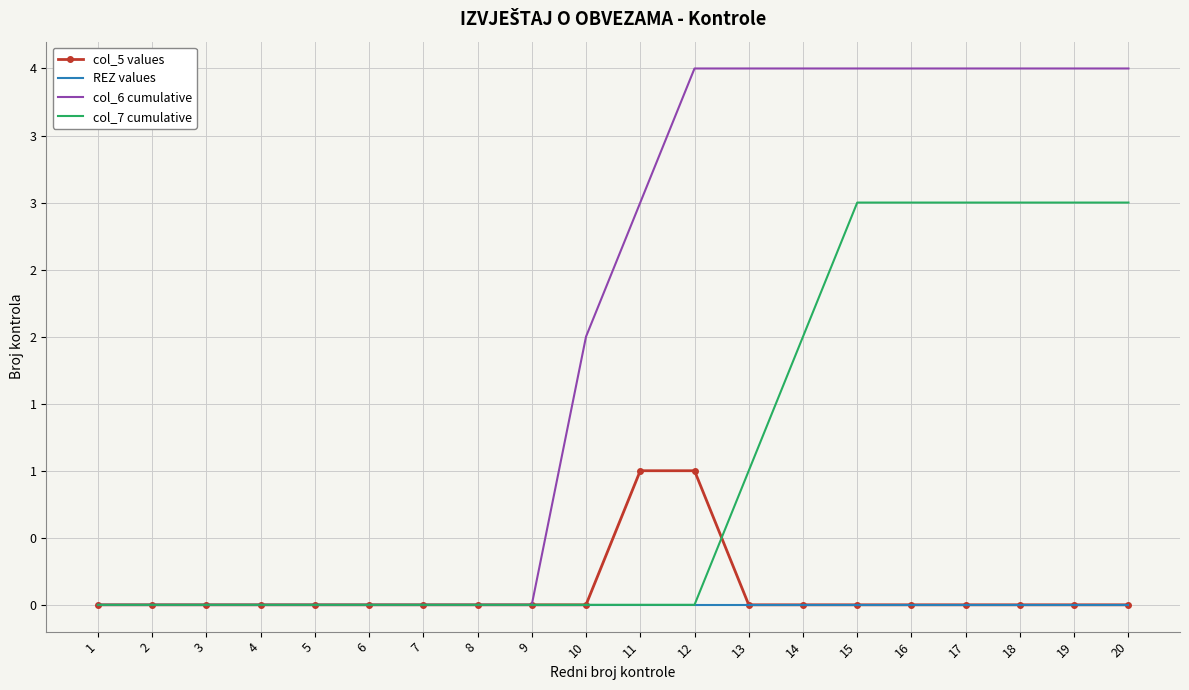

What are all the series names shown in the legend?

col_5 values, REZ values, col_6 cumulative, col_7 cumulative